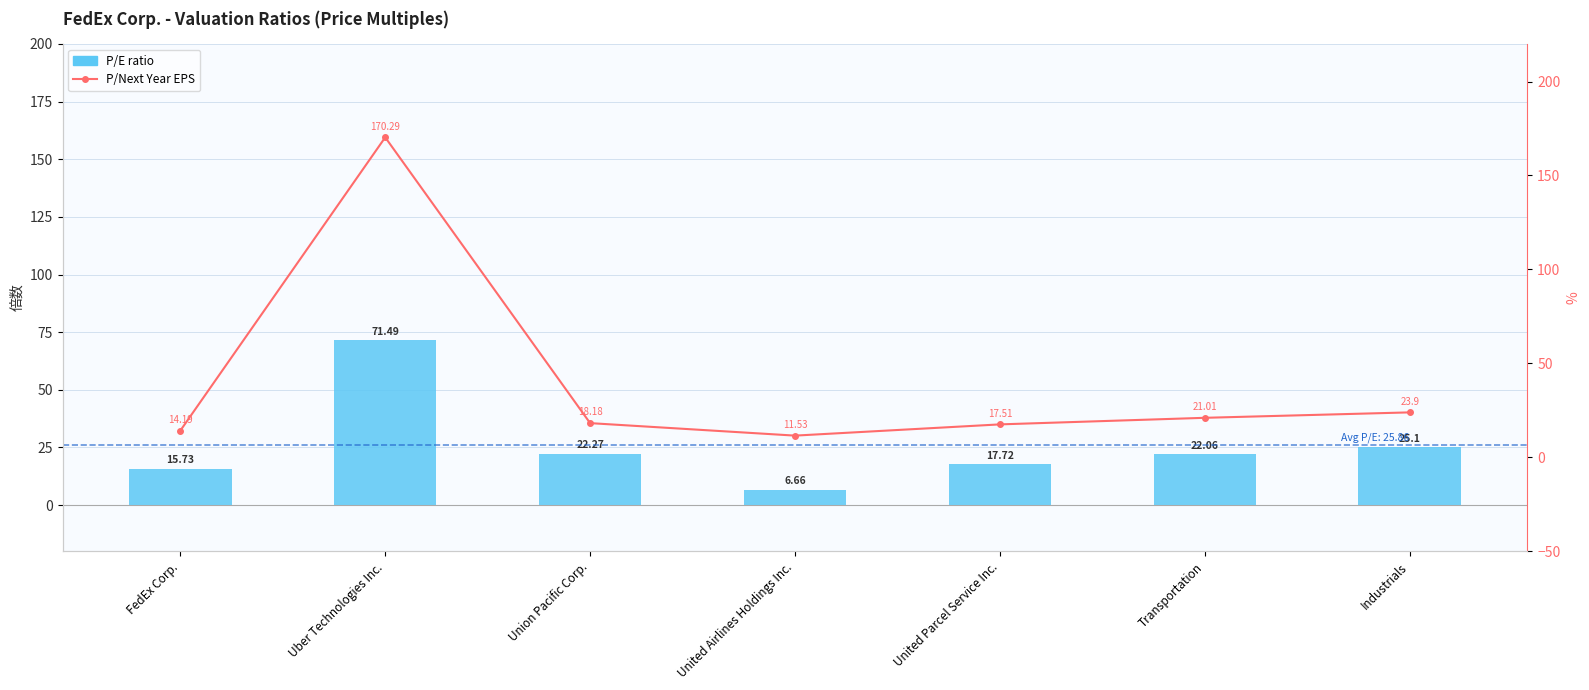

At which category is the sum across all series the highest?

Uber Technologies Inc.